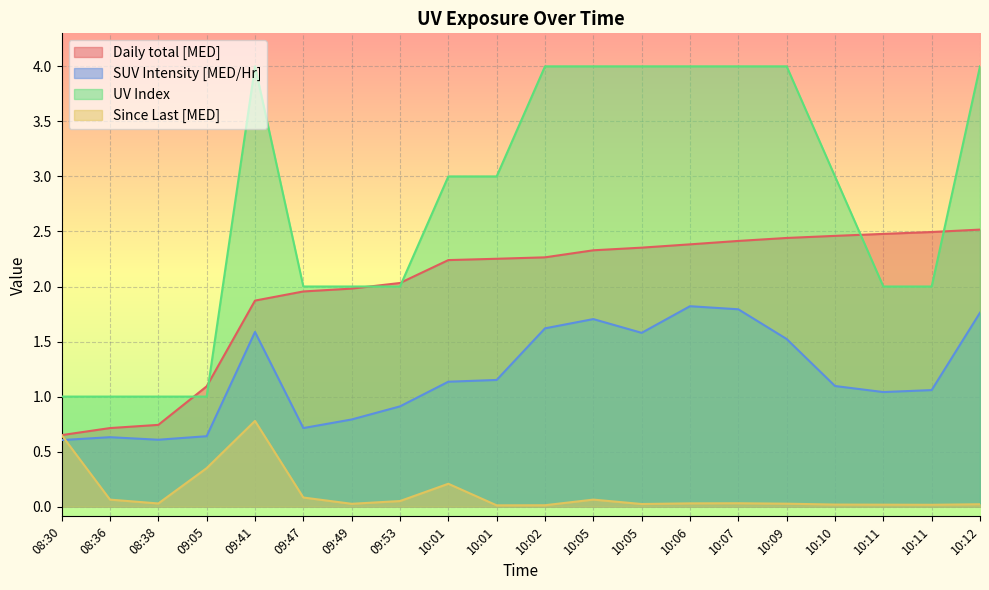

Rank the series by their average value, from lowest to highest.

Since Last [MED], SUV Intensity [MED/Hr], Daily total [MED], UV Index